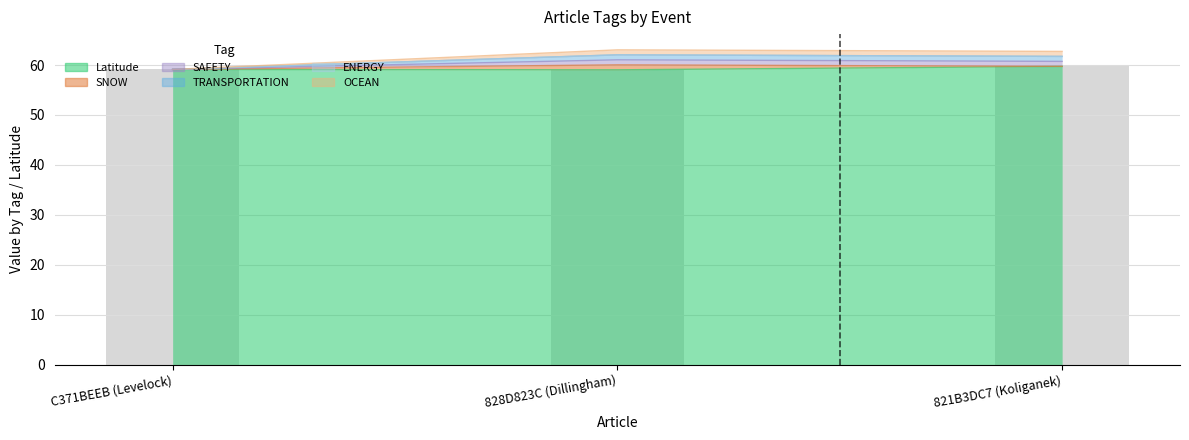

At which category does the chart reach its minimum across all series?

828D823C (Dillingham)